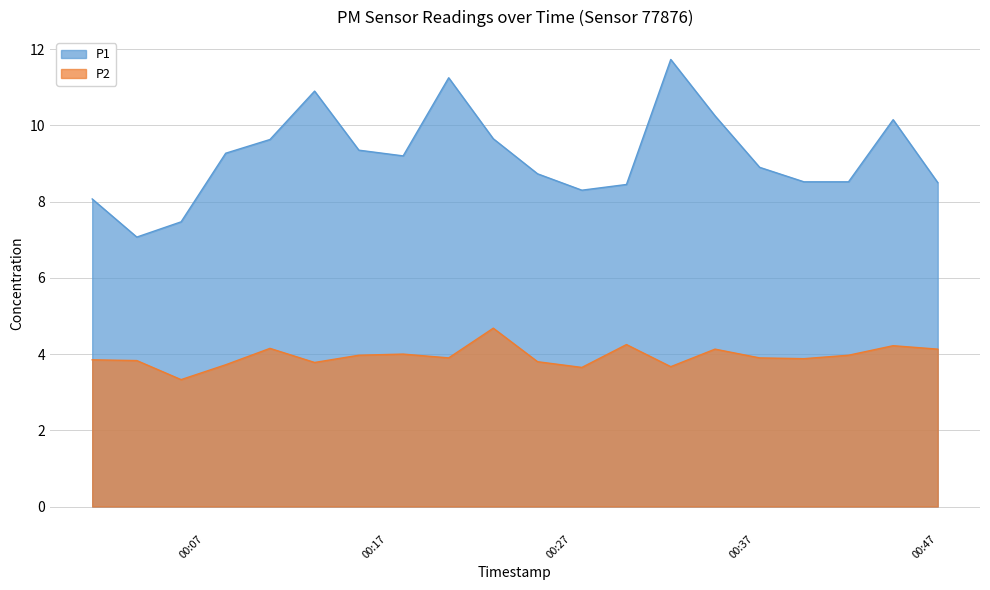

Rank the series at 2023-08-30T00:27:35 from lowest to highest value.

P2, P1